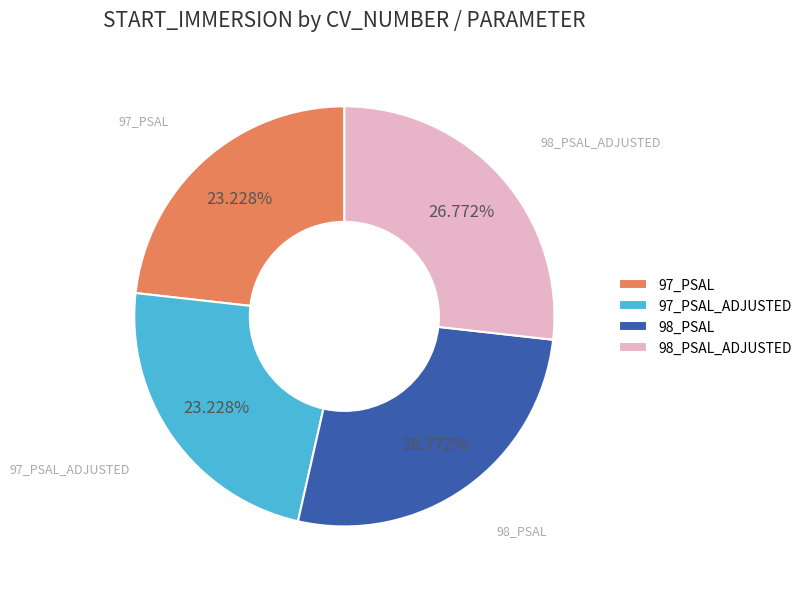

Between 98_PSAL_ADJUSTED and 97_PSAL, which is larger?

98_PSAL_ADJUSTED